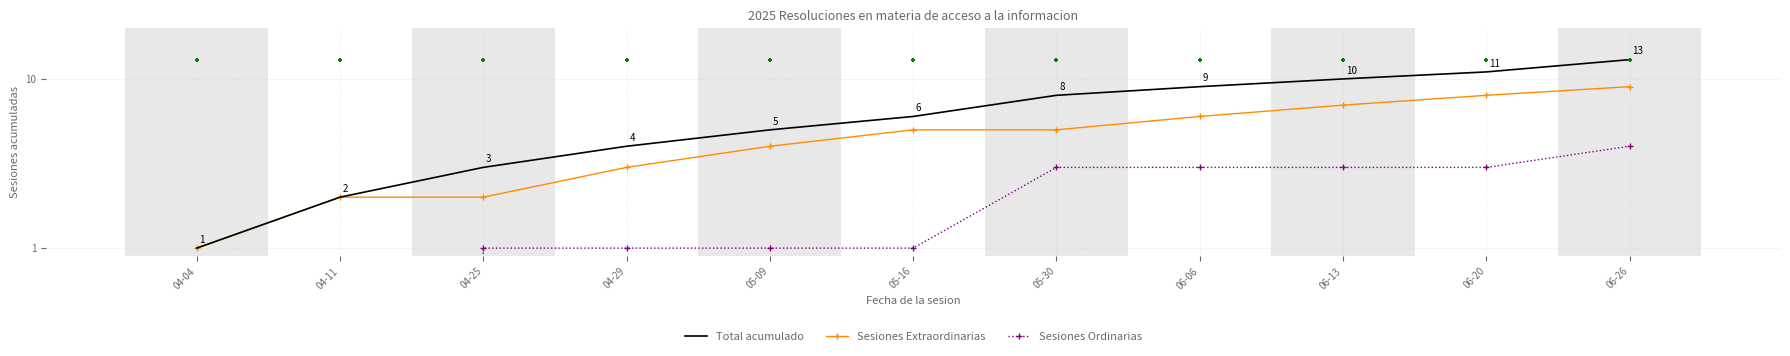

Is the value of Sesiones Extraordinarias at 05-30 greater than the value of Total acumulado at 06-06?

No